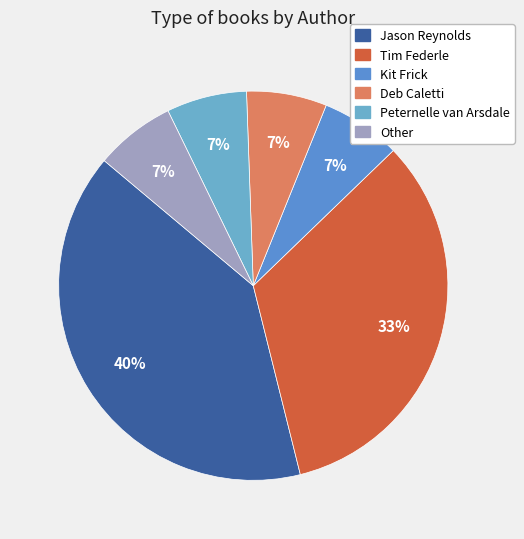

Between Kit Frick and Deb Caletti, which is larger?

Kit Frick